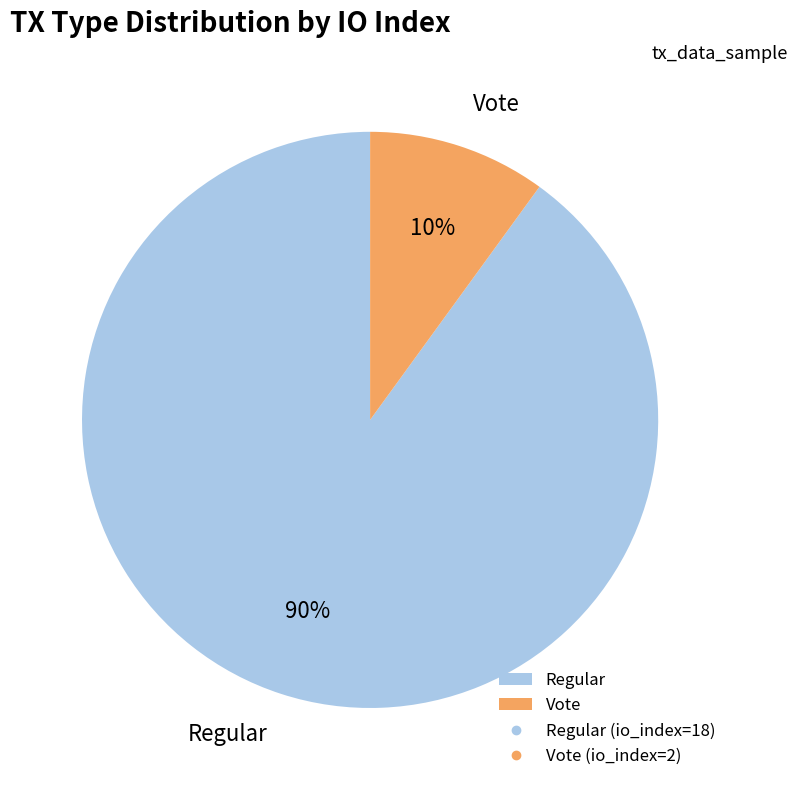

Which slice is the largest?

Regular